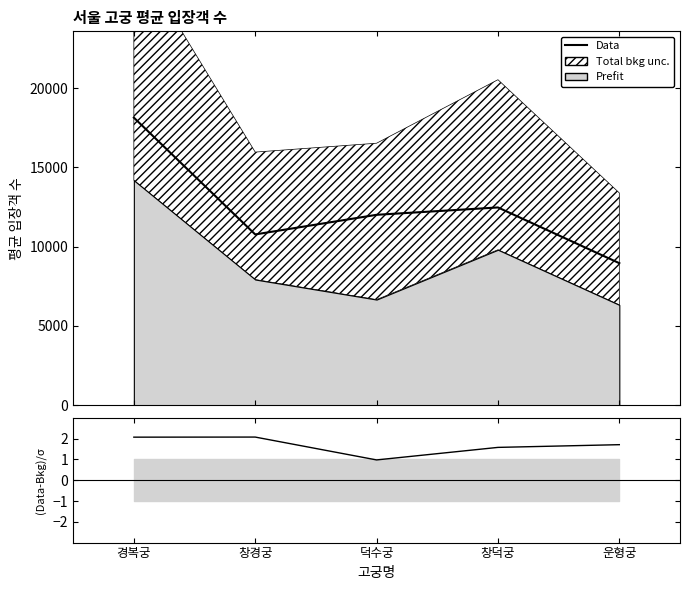

How many interior local peaks does the (성인-청소년)/σ series have?

1